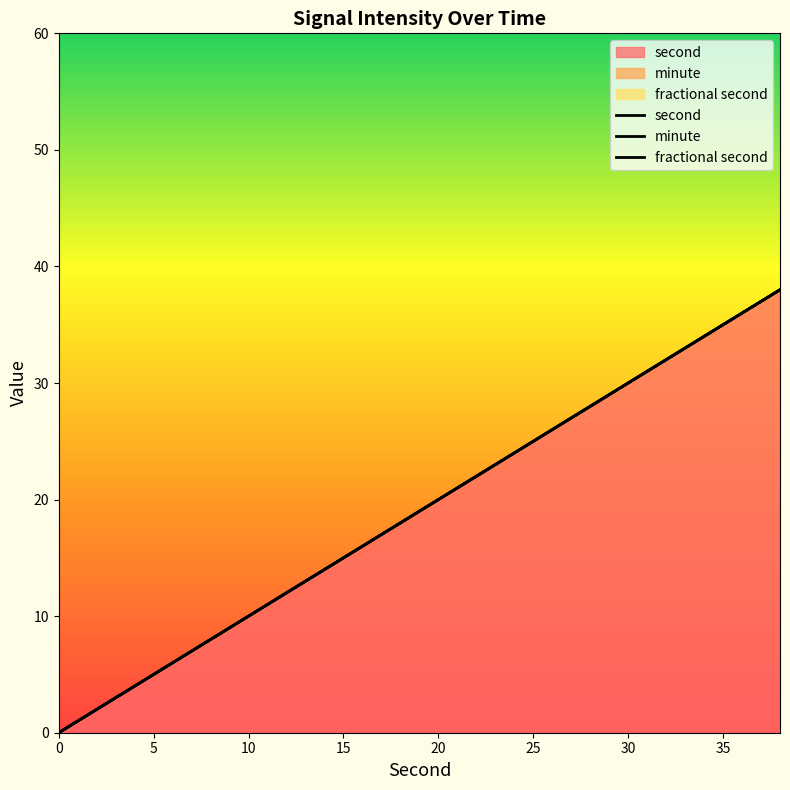

What are all the series names shown in the legend?

second, minute, fractional second